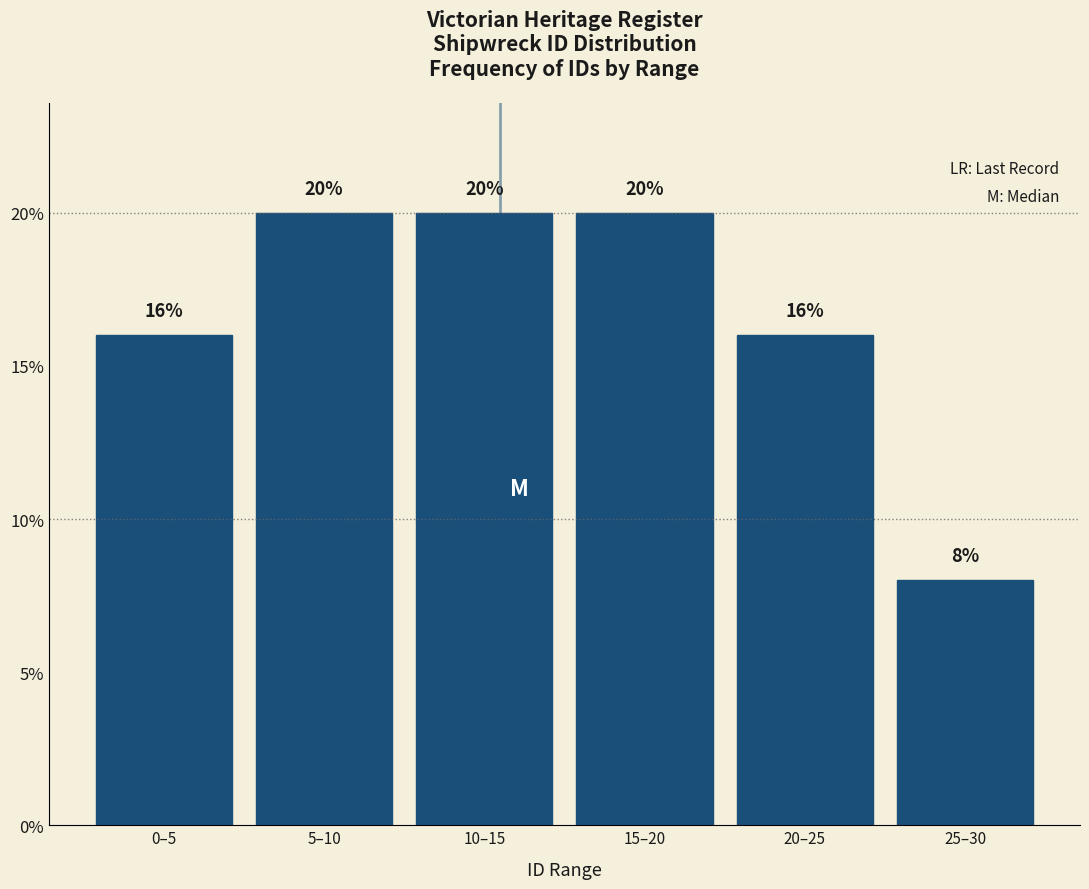

Reading left to right, extract all data points from this chart.

16	20	20	20	16	8